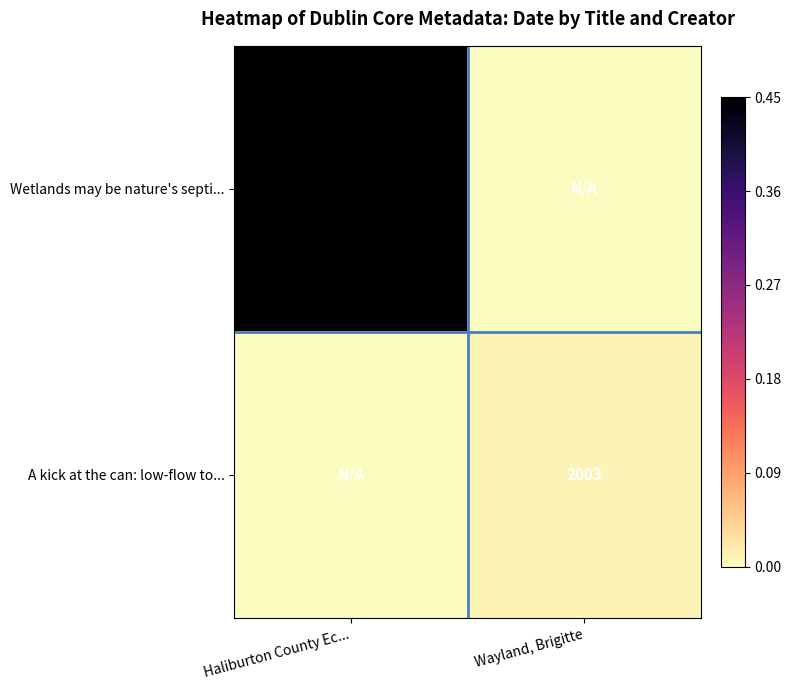

Which has a higher value, Haliburton County Ec... or Wayland, Brigitte?

Haliburton County Ec...